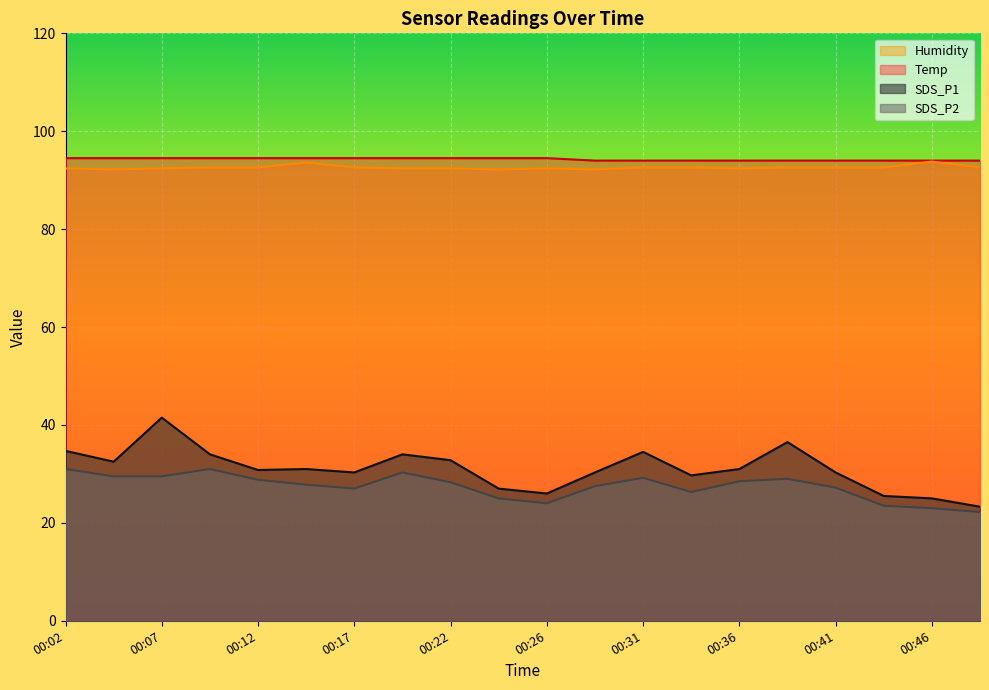

What is the value of the Temp point at the 11th from the left?

94.5